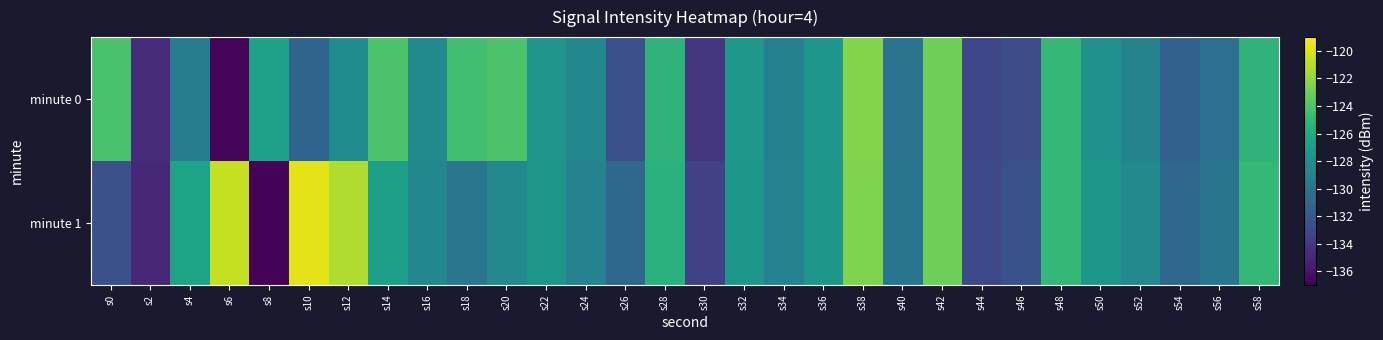

What is the total value across all series at s44?

-266.1